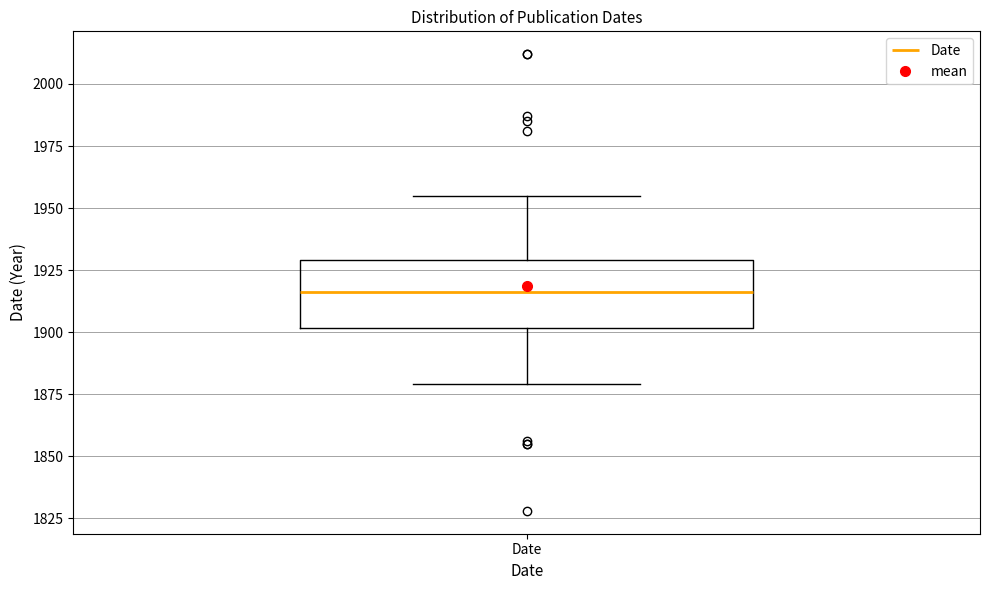

Where does the median line of the box for Date sit on the y-axis? The values are not printed on the chart, so give them approximately, as read against the axis.

1915